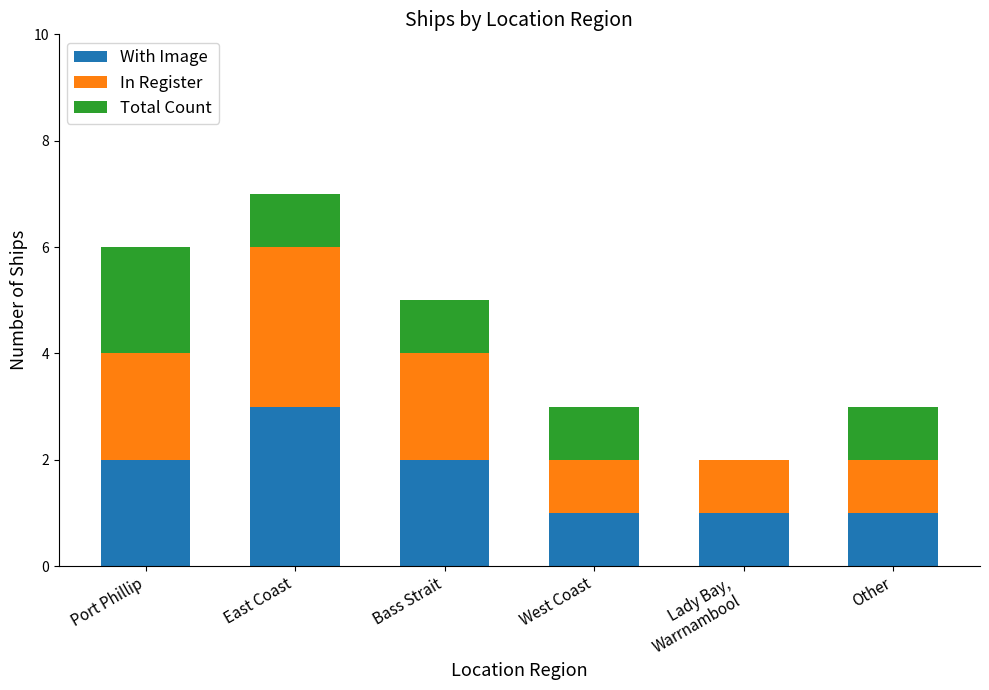

What is the highest value of the With Image series?

3